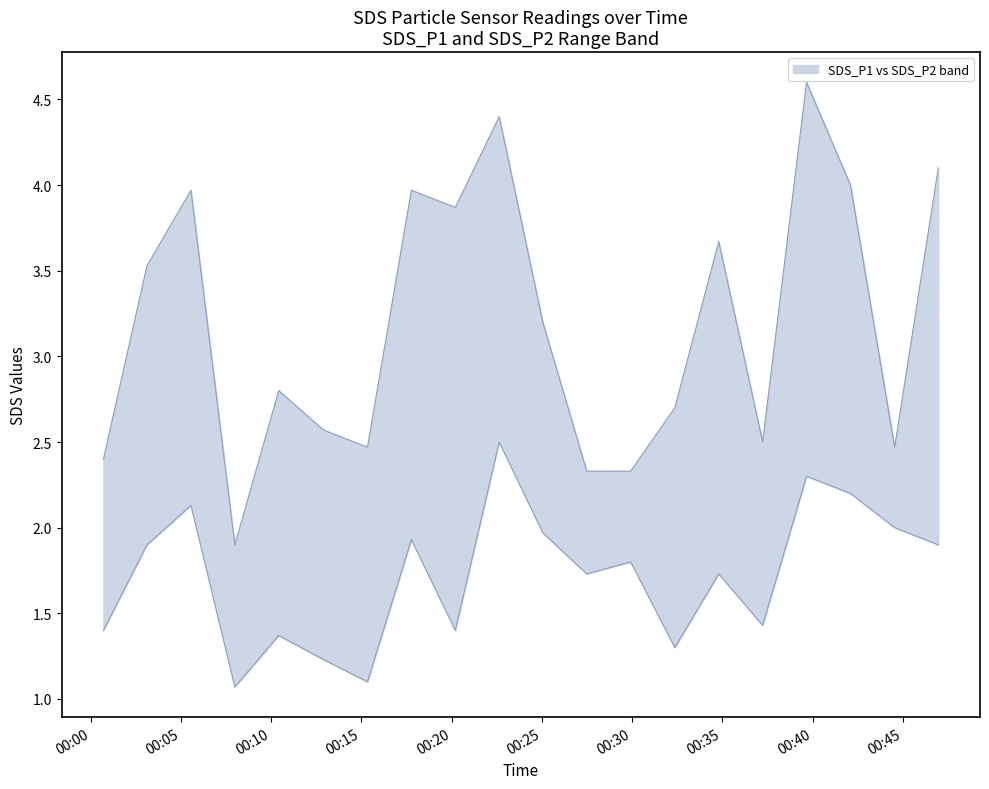

At which category is the sum across all series the highest?

2024/03/30 00:22:38